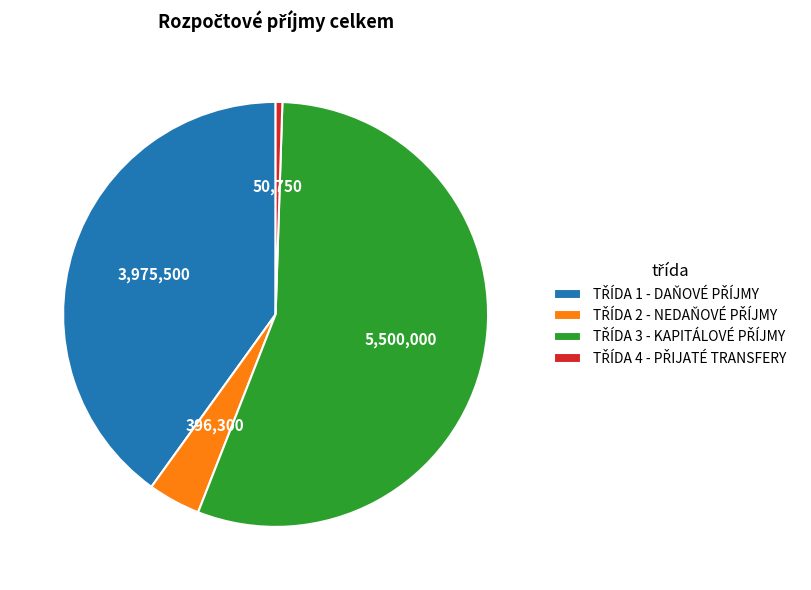

Rank the categories by value from highest to lowest.

TŘÍDA 3 - KAPITÁLOVÉ PŘÍJMY, TŘÍDA 1 - DAŇOVÉ PŘÍJMY, TŘÍDA 2 - NEDAŇOVÉ PŘÍJMY, TŘÍDA 4 - PŘIJATÉ TRANSFERY